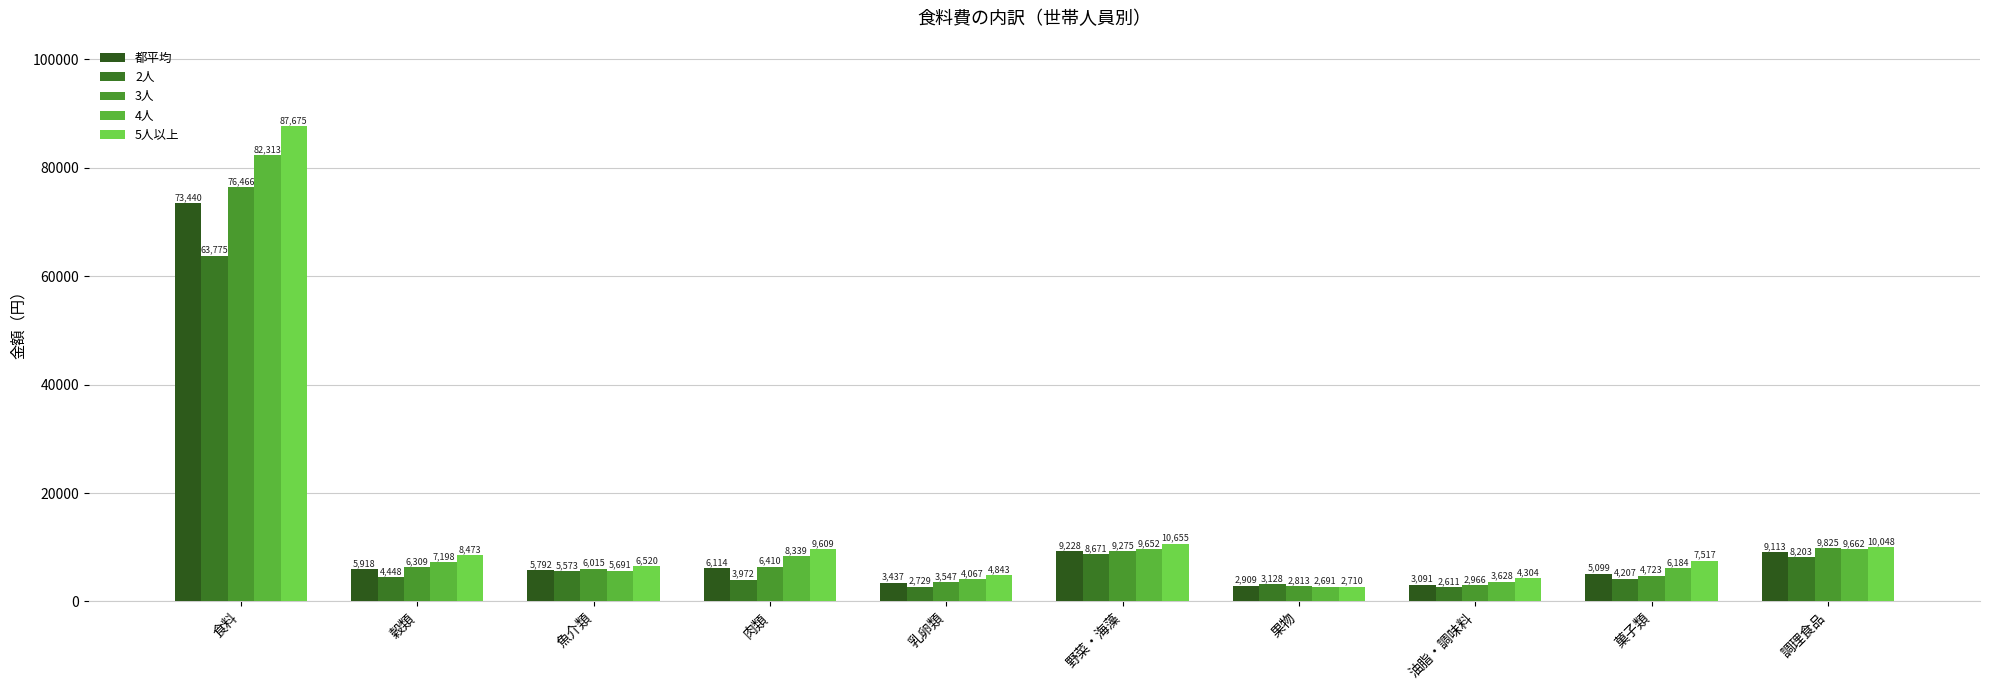

Which label corresponds to the smallest value in the chart?

油脂・調味料